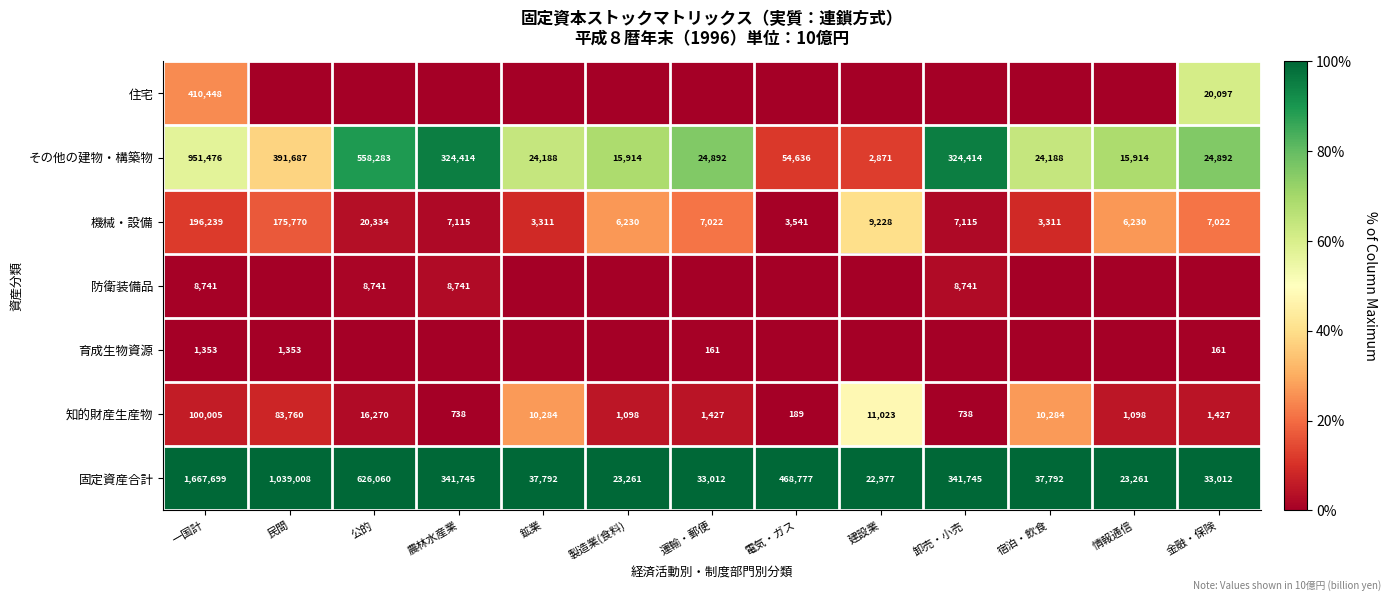

What is the spread (max minus min) of values at 一国計?

1666346